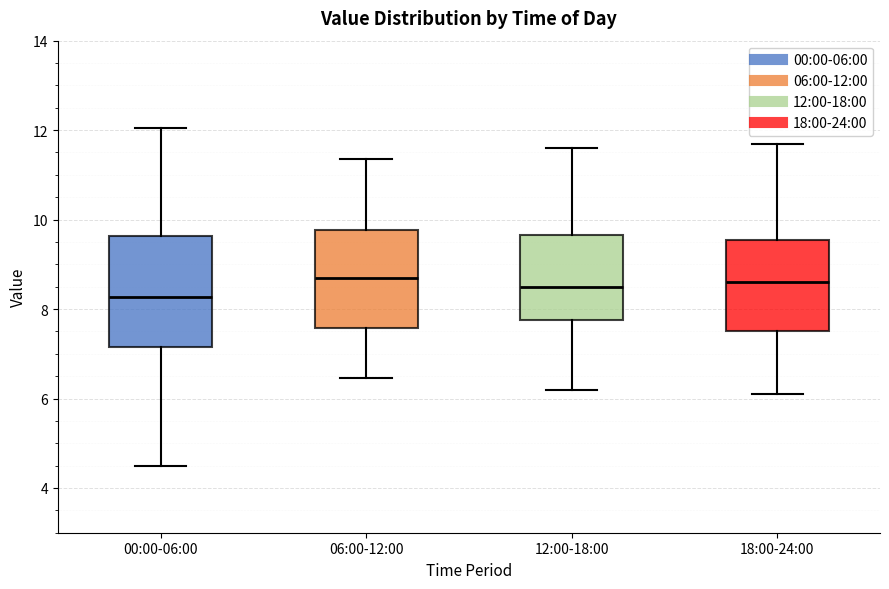

Which box has the lowest median line?

00:00-06:00